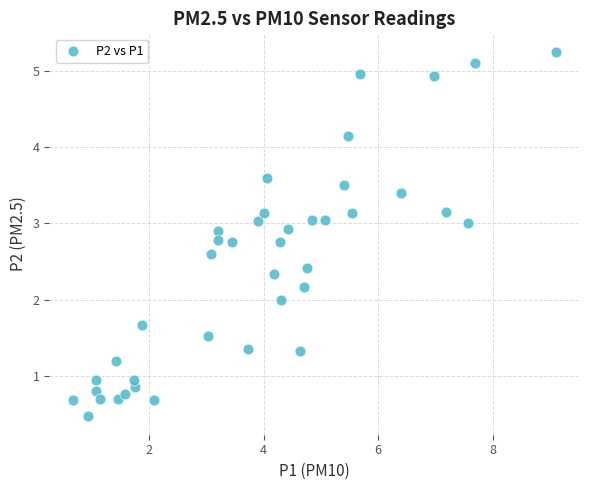

What is the range of Y values (max minus min)?

4.8